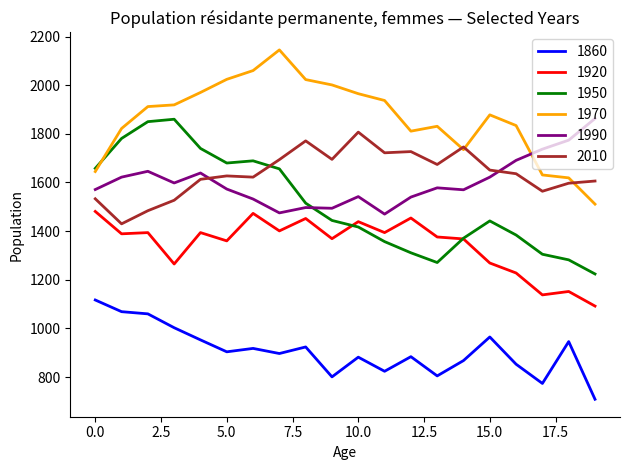

True or false: 2010 and 1920 cross at least once.

False